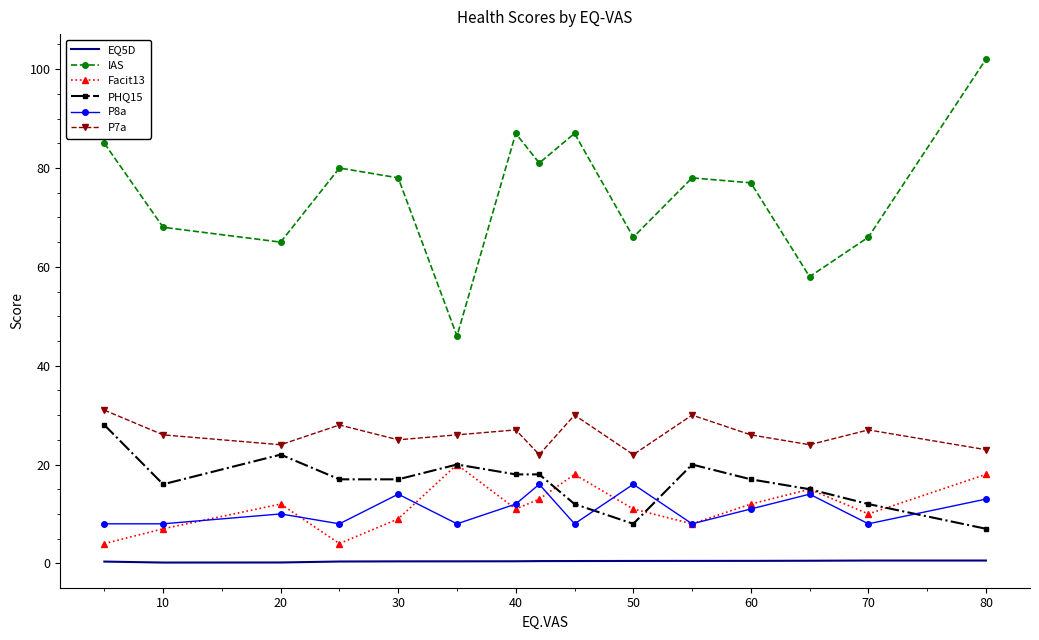

Which series has the widest spread of values?

IAS